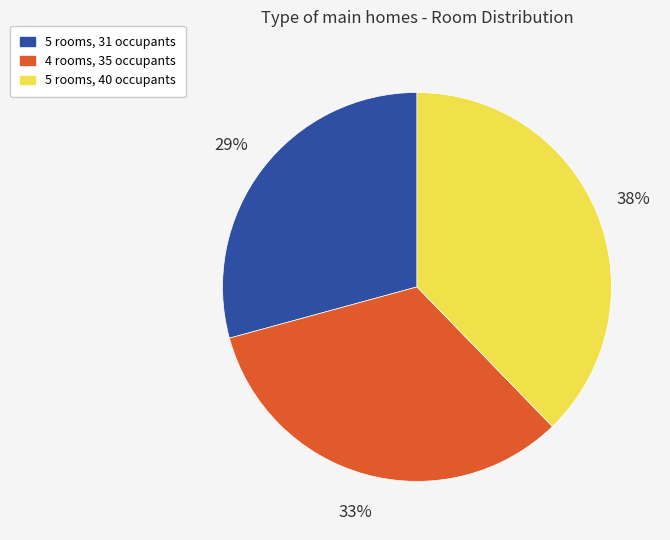

Does any single category account for the majority?

No